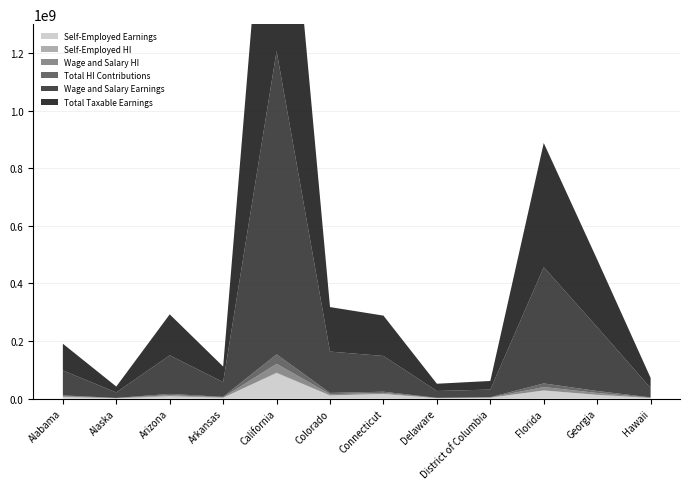

Reading left to right, transcribe all the data shown in this chart.

Total Taxable Earnings: Alabama=92649060	Alaska=20433914	Arizona=142217748	Arkansas=54177076	California=1140489512	Colorado=154470405	Connecticut=140071732	Delaware=25173420	District of Columbia=29830184	Florida=431256119	Georgia=234769453	Hawaii=35086442
Wage and Salary Earnings: Alabama=86757324	Alaska=19042177	Arizona=134010968	Arkansas=51017053	California=1052722852	Colorado=143483560	Connecticut=124112716	Delaware=23655612	District of Columbia=26582263	Florida=403433381	Georgia=221830079	Hawaii=32732965
Self-Employed Earnings: Alabama=5891736	Alaska=1391737	Arizona=8206780	Arkansas=3160023	California=87766660	Colorado=10986844	Connecticut=15959016	Delaware=1517808	District of Columbia=3247921	Florida=27822738	Georgia=12939375	Hawaii=2353477
Total HI Contributions: Alabama=2686823	Alaska=592583	Arizona=4124315	Arkansas=1571135	California=33074196	Colorado=4479642	Connecticut=4062080	Delaware=730029	District of Columbia=865075	Florida=12506427	Georgia=6808314	Hawaii=1017507
Wage and Salary HI: Alabama=2515962	Alaska=552223	Arizona=3886318	Arkansas=1479495	California=30528963	Colorado=4161023	Connecticut=3599269	Delaware=686013	District of Columbia=770886	Florida=11699568	Georgia=6433072	Hawaii=949256
Self-Employed HI: Alabama=170860	Alaska=40360	Arizona=237997	Arkansas=91641	California=2545233	Colorado=318618	Connecticut=462811	Delaware=44016	District of Columbia=94190	Florida=806859	Georgia=375242	Hawaii=68251